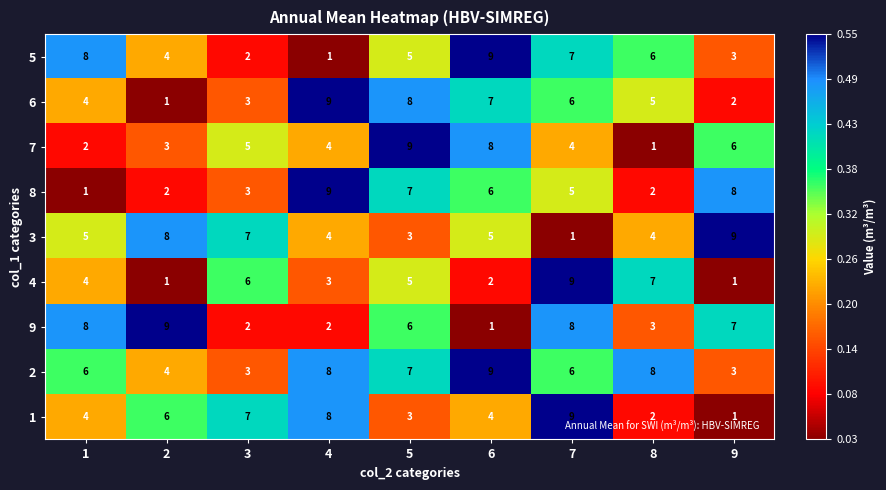

How many values in the 7 series are below 4?

3